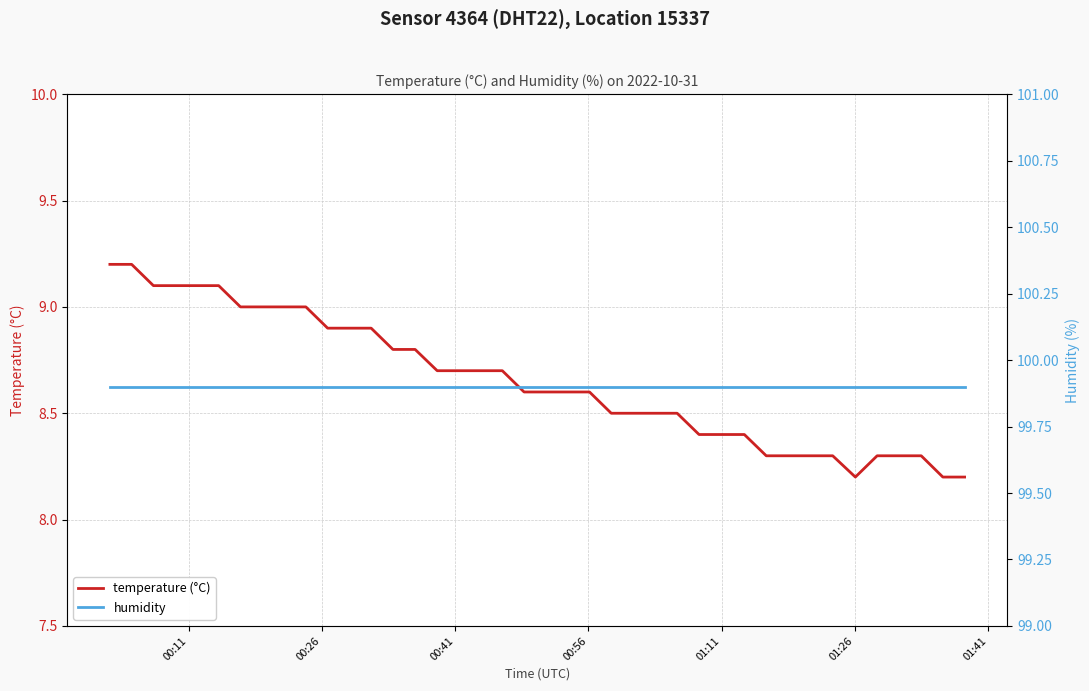

What are all the series names shown in the legend?

temperature (°C), humidity